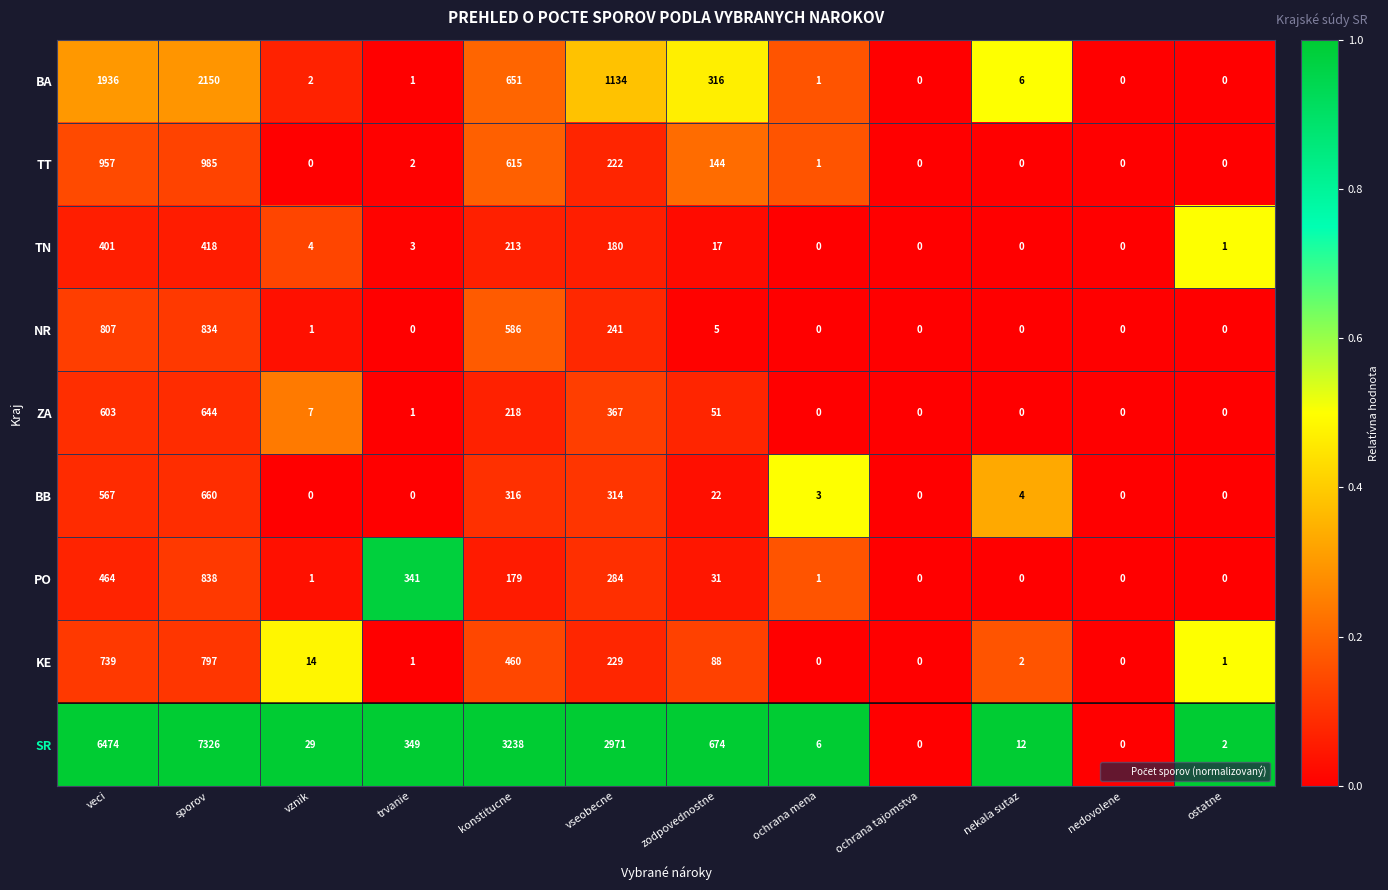

What is the maximum value shown in the chart?

7326